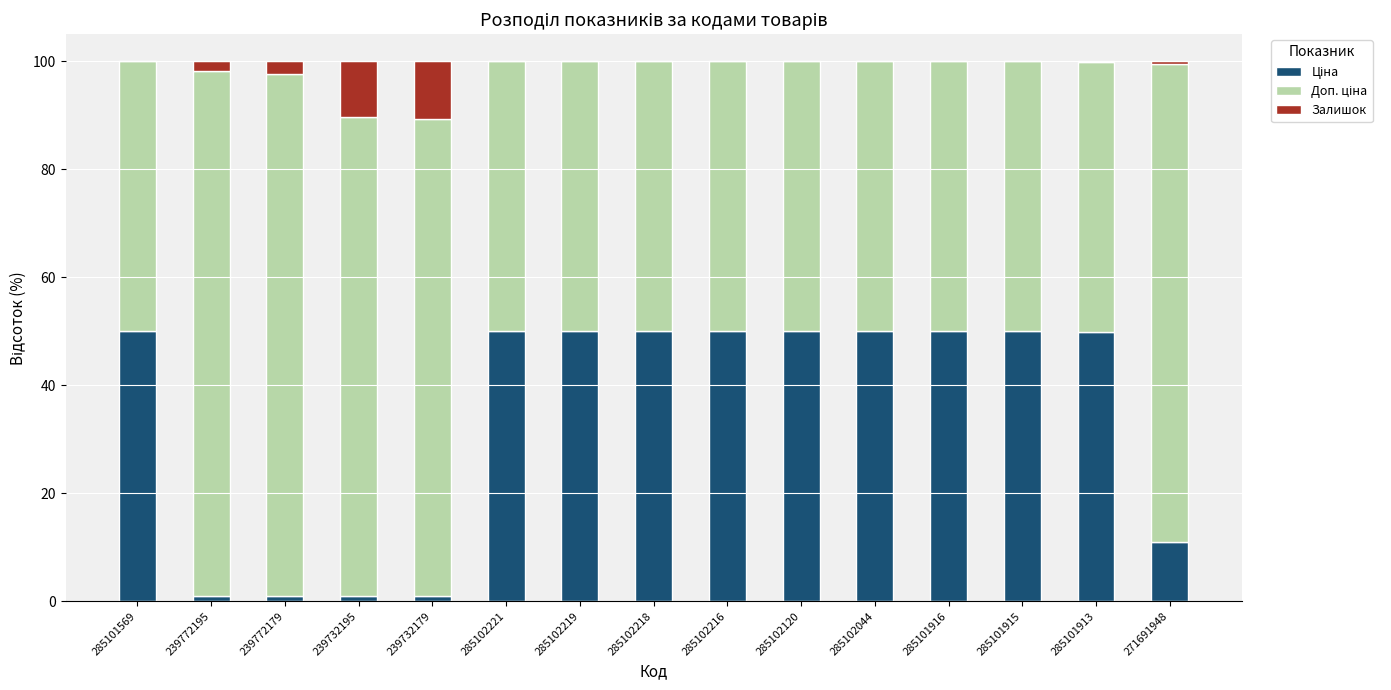

What is the total value across all series at 285102120?

100.0